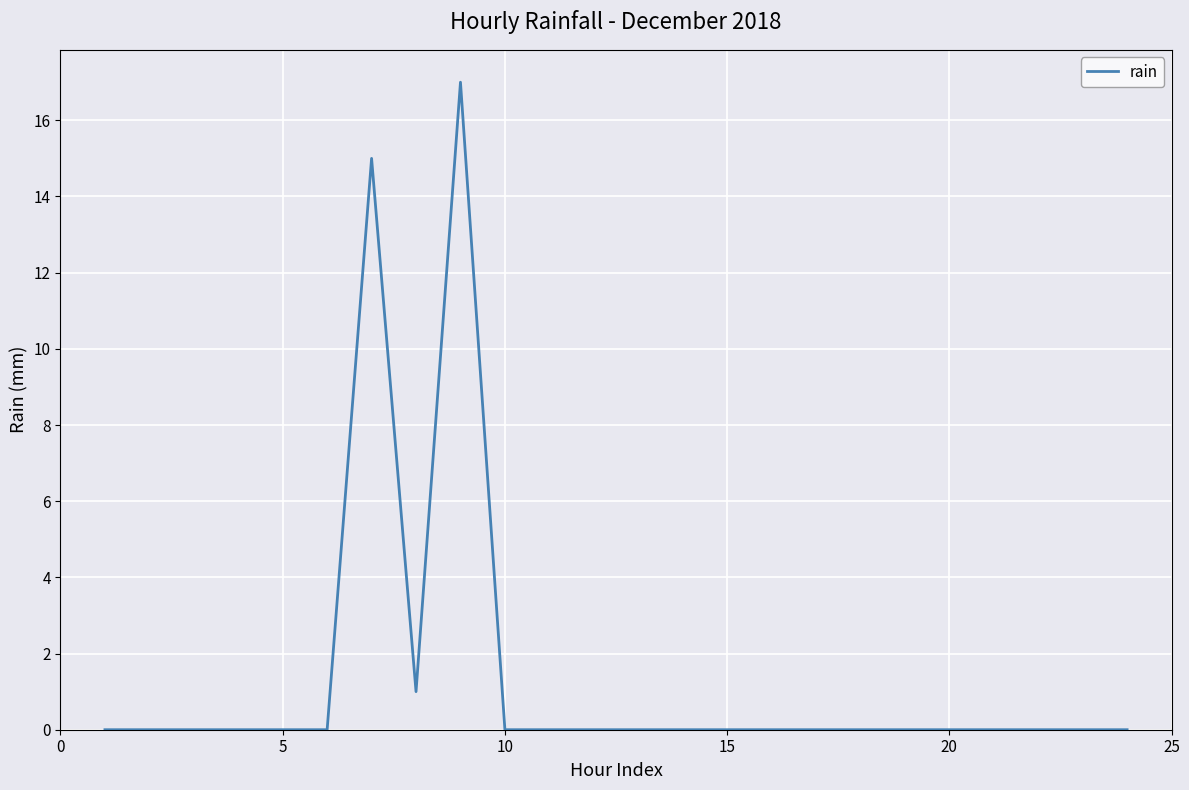

What is the maximum value shown in the chart?

17